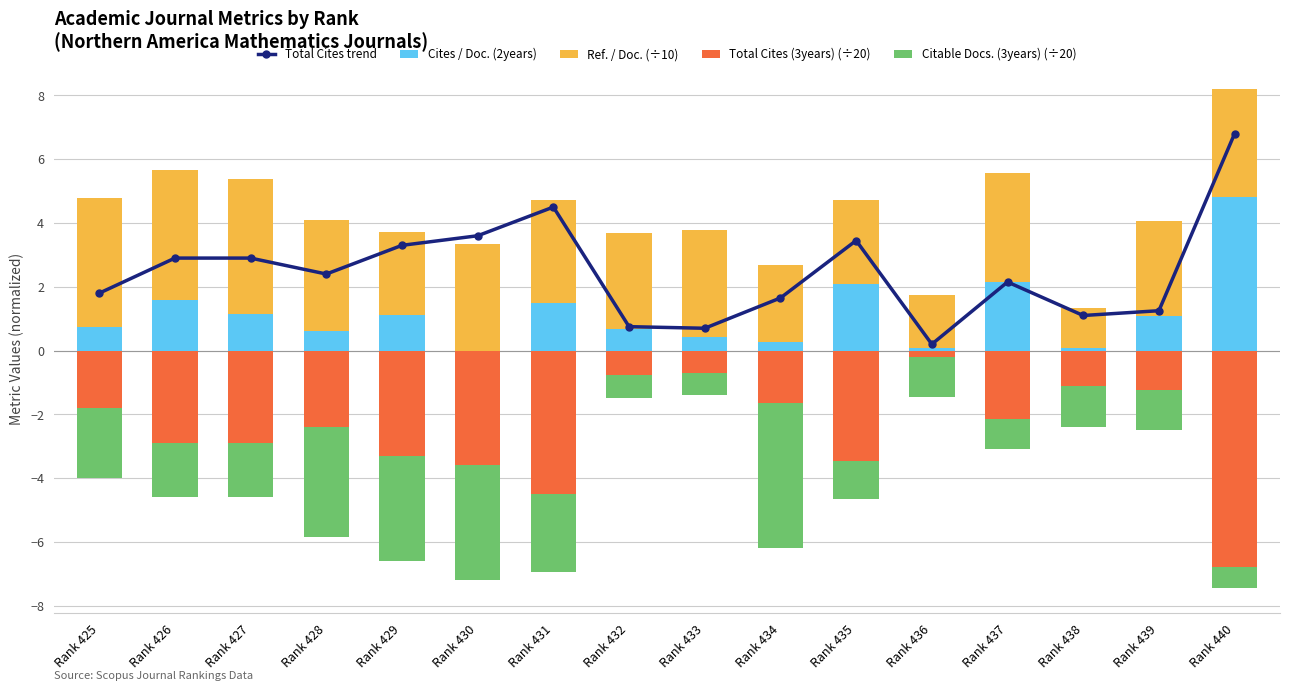

At which label does Cites / Doc. (2years) reach its minimum?

Rank 430